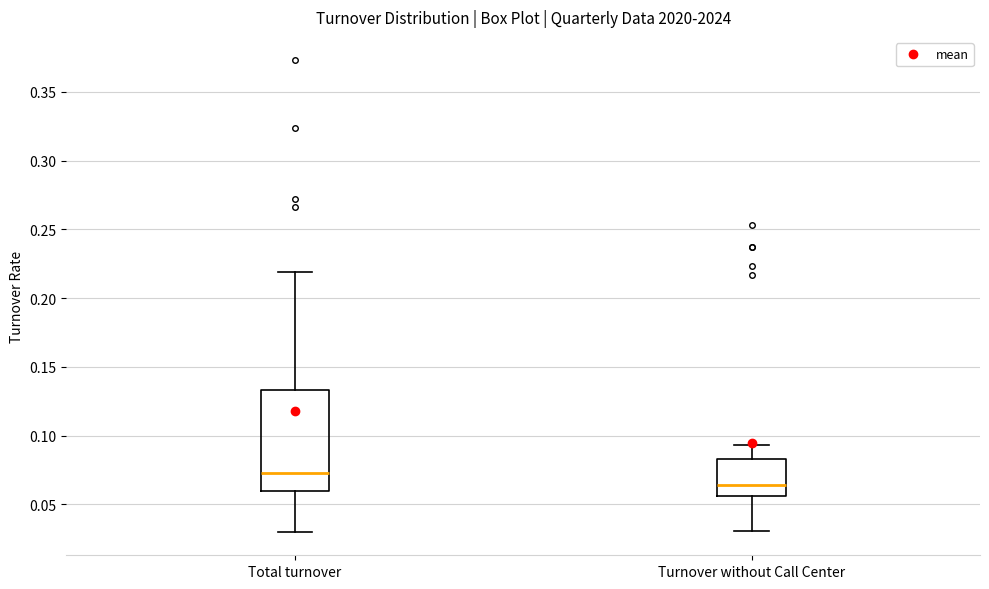

Where does the lower whisker of the box for Turnover without Call Center end on the y-axis? The values are not printed on the chart, so give them approximately, as read against the axis.

0.030